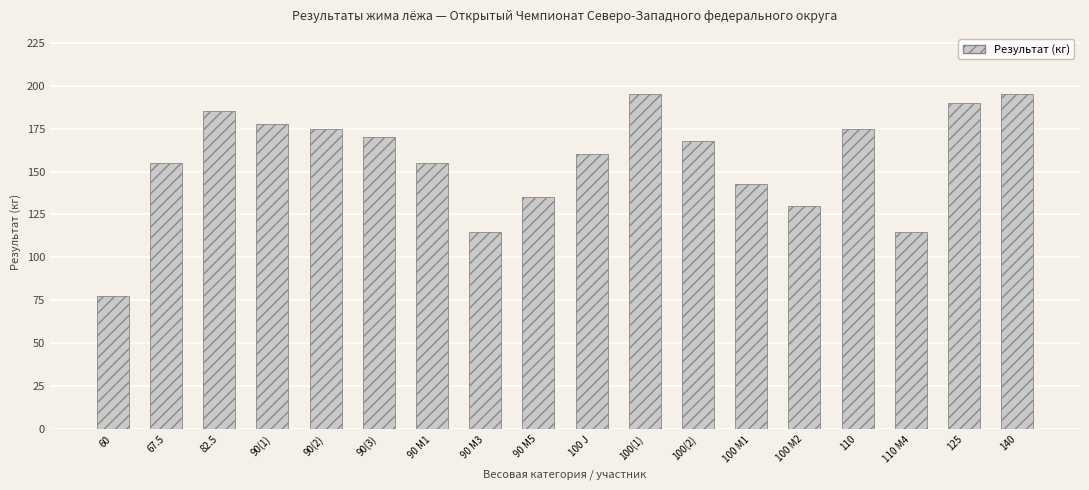

True or false: the data shows 85.5 at 125.

False